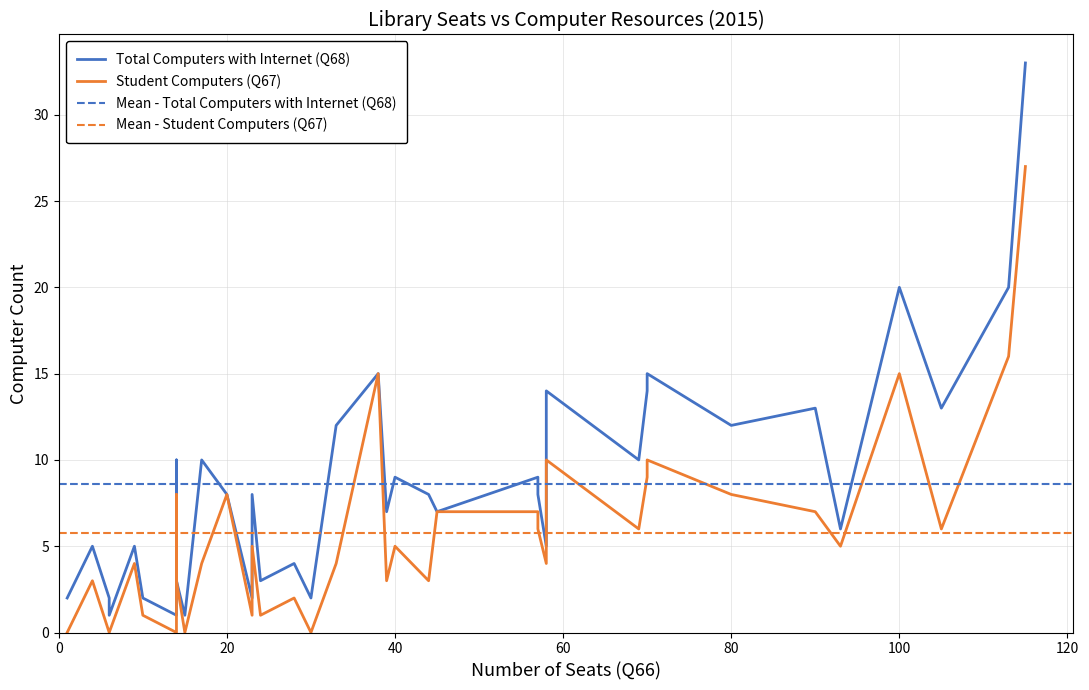

Read the Total Computers with Internet (Q68) value at 70, to the nearest 10.

20